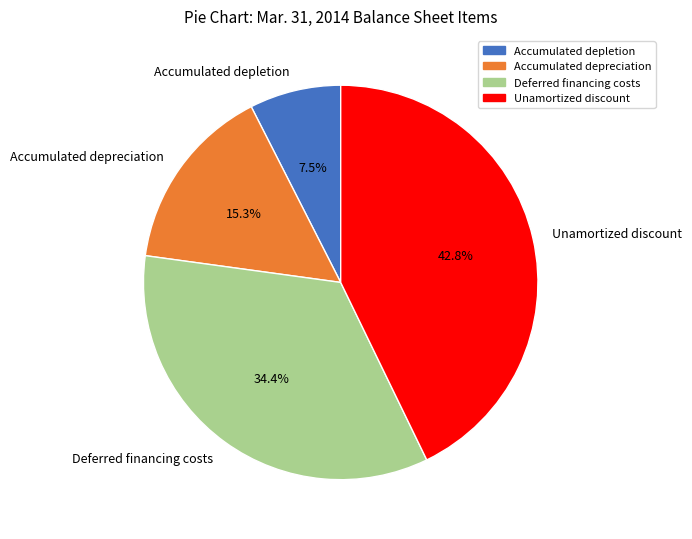

Does Unamortized discount account for over 50% of the chart?

No